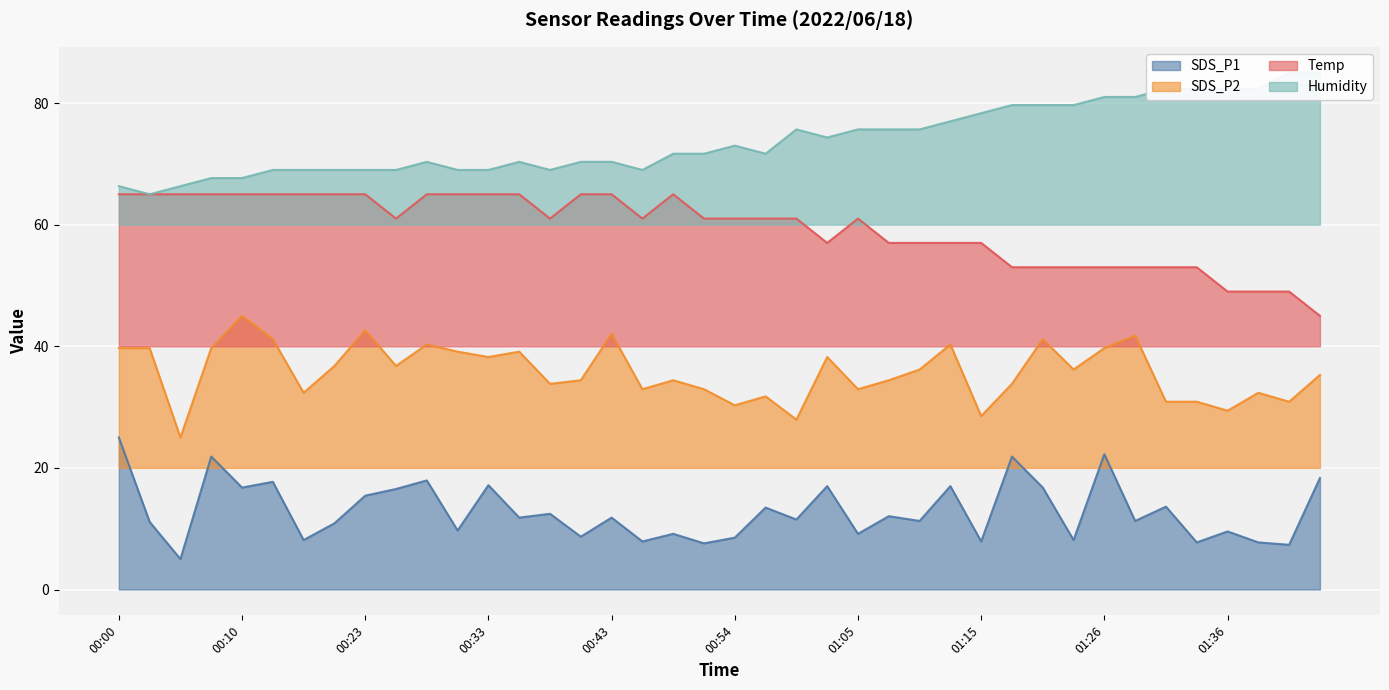

The value of Humidity at 01:05 is 75.7. True or false?

True